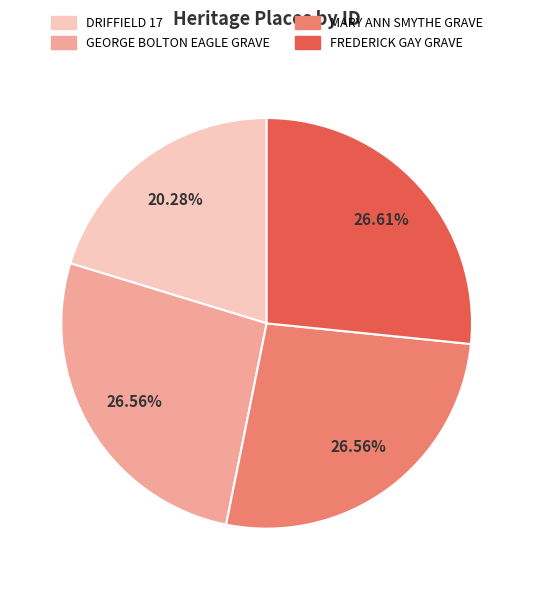

Is GEORGE BOLTON EAGLE GRAVE the majority of the pie?

No